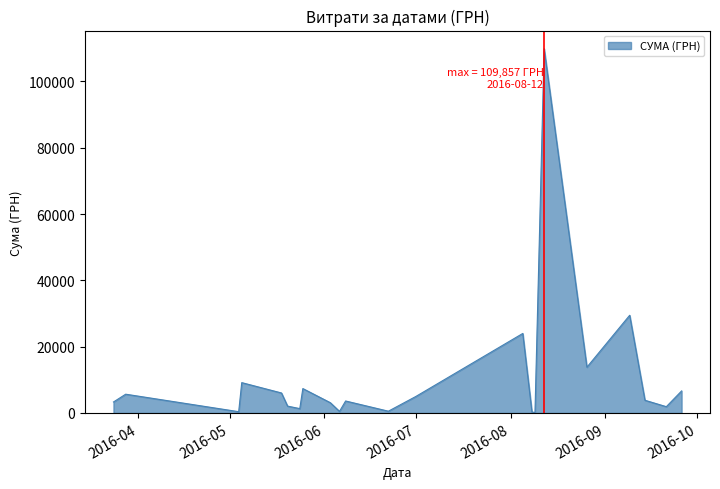

What is the greatest value displayed?

109857.0